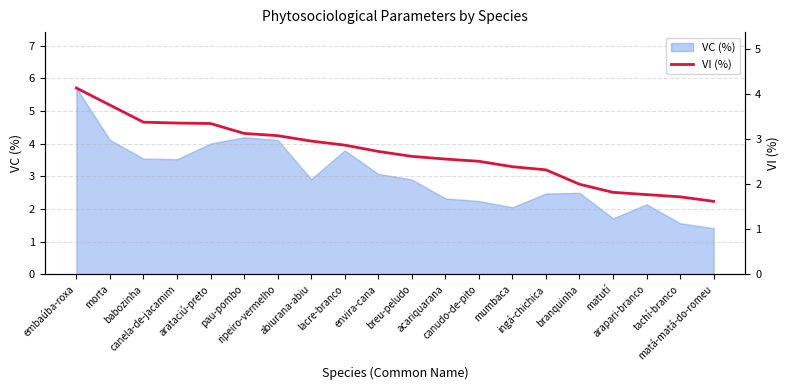

What is the maximum value for VC (%)?

5.7